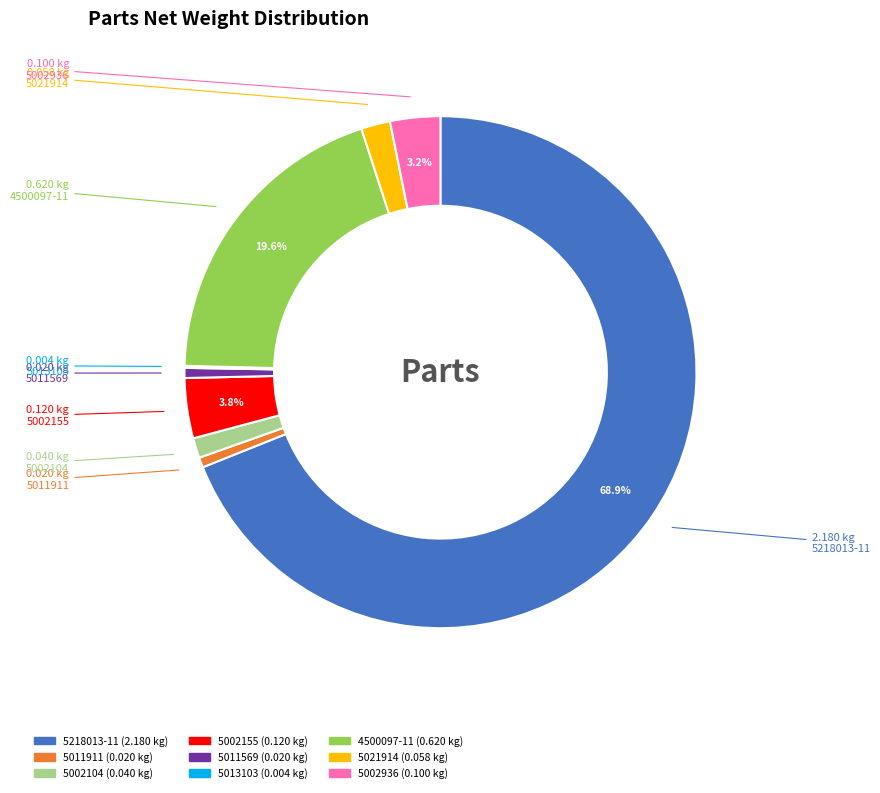

What portion of the pie excludes 5002936?

96.8%